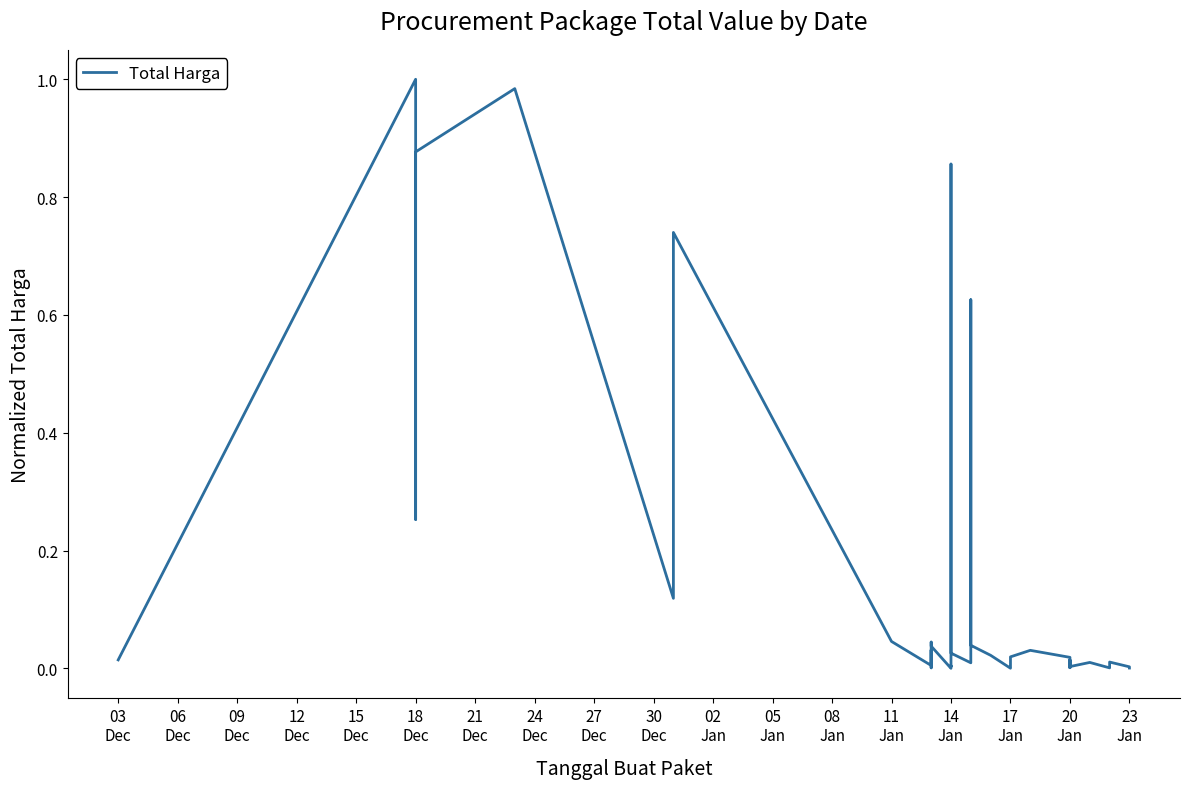

How many lines are shown in the chart?

1